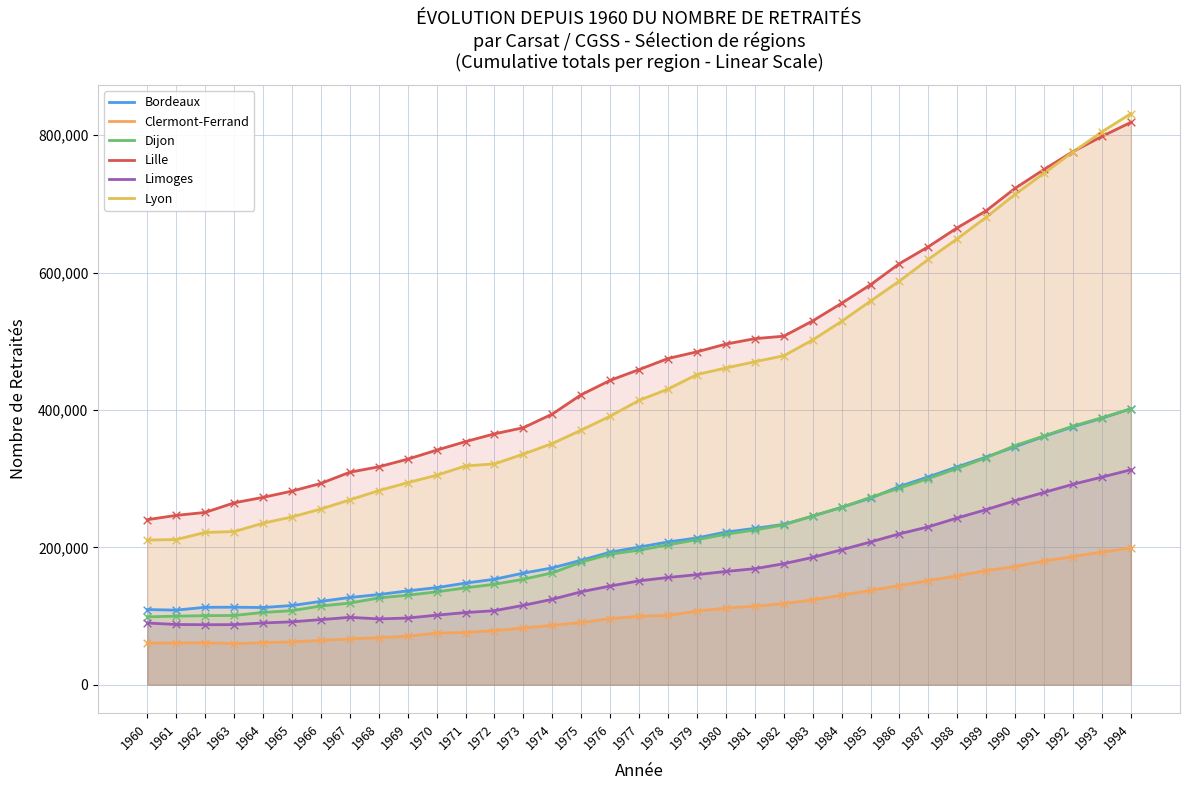

What is the total value across all series at 1960?

809614